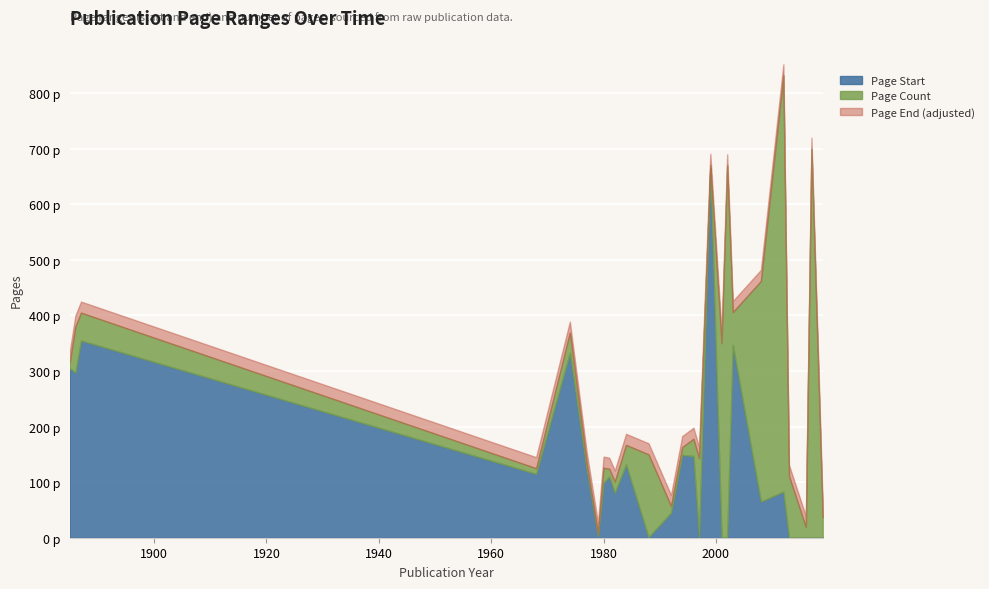

What is the sum of the Page End values at 1988 and 2017?

850